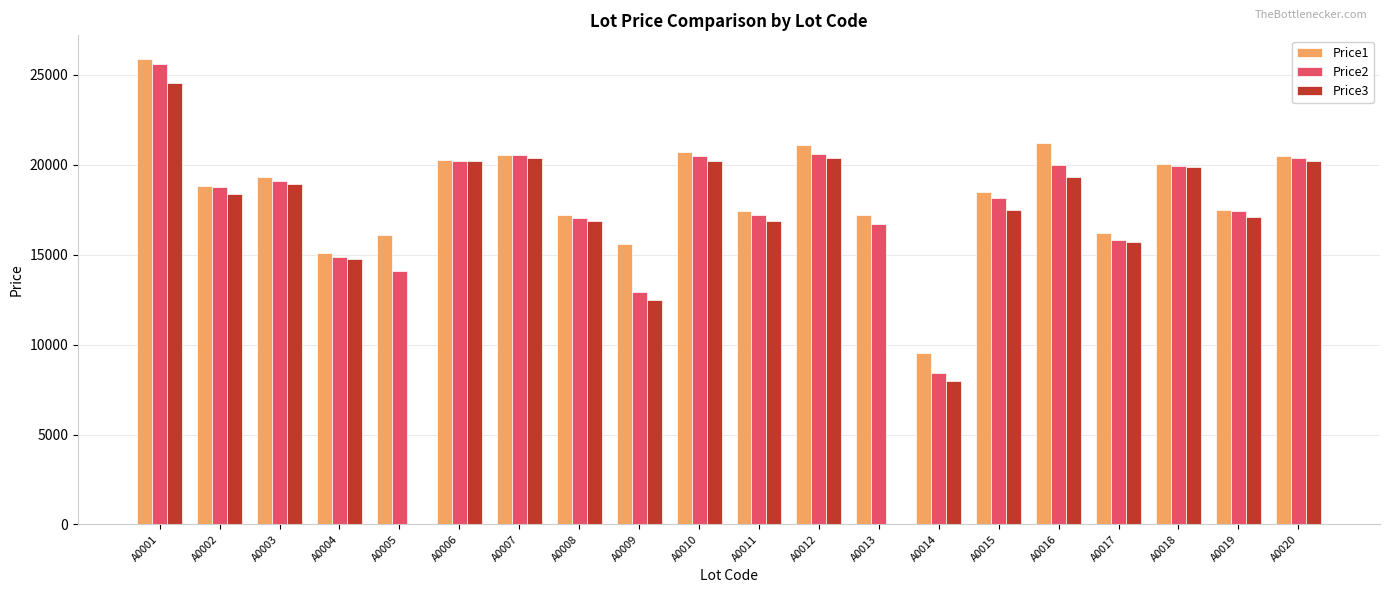

At which label does Price1 first exceed 18819?

A0001